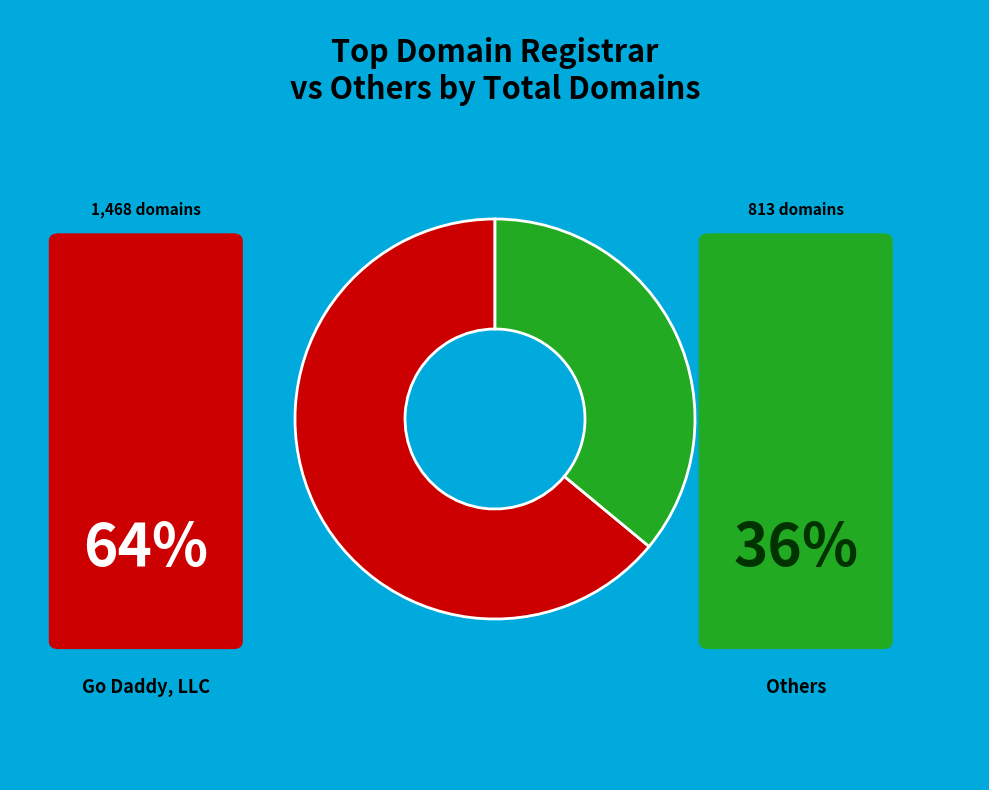

Is there any slice that represents more than half of the pie?

Yes